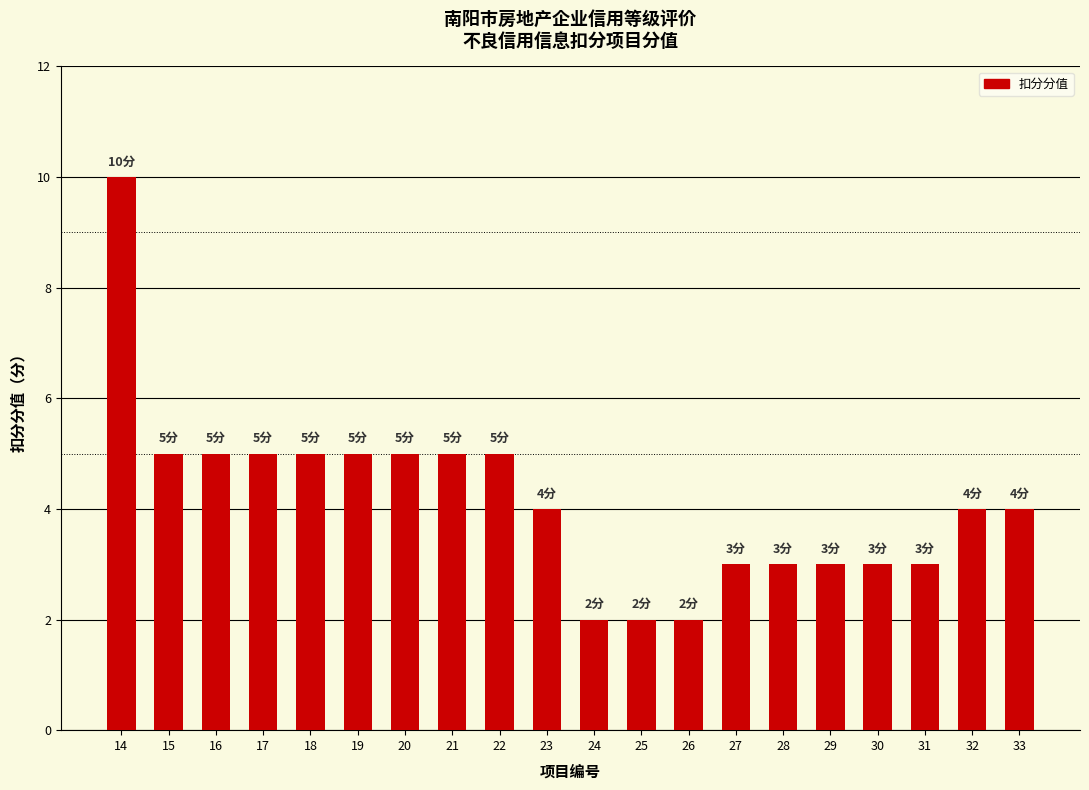

What is the maximum value shown in the chart?

10